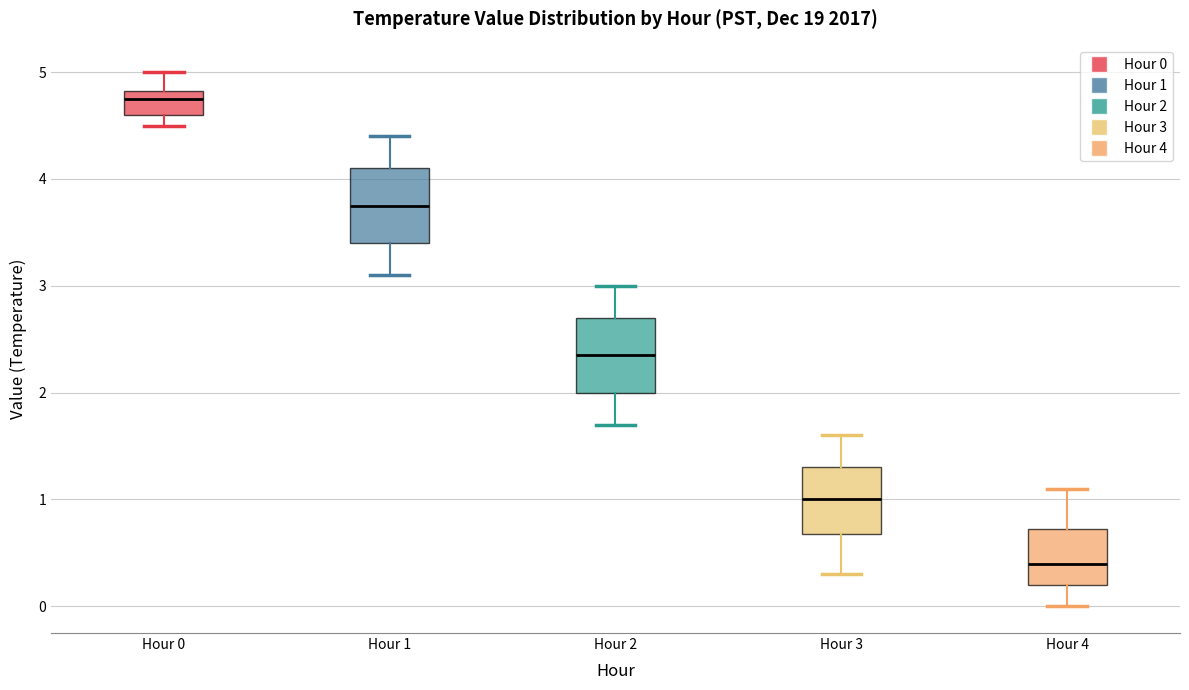

Which box's median line is the highest?

Hour 0